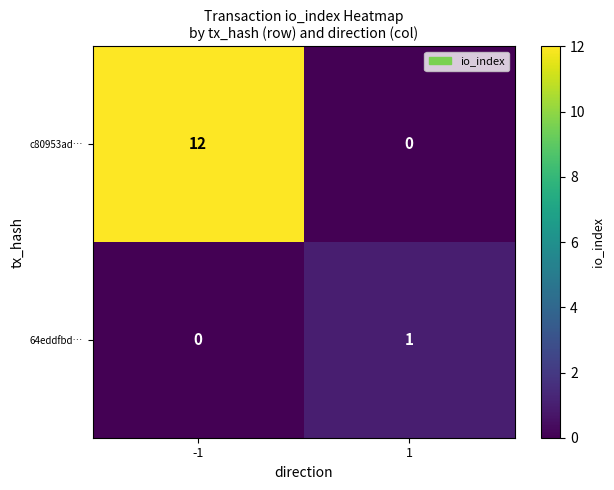

Rank the series at -1 from highest to lowest value.

c80953ad…, 64eddfbd…